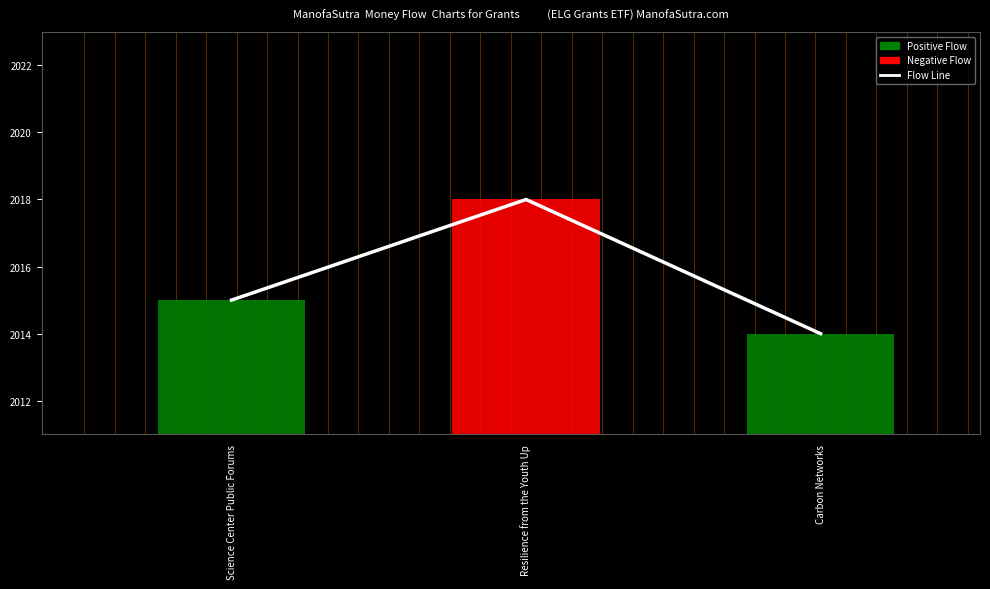

What is the difference between the maximum and second lowest values in the Flow Line series?

3